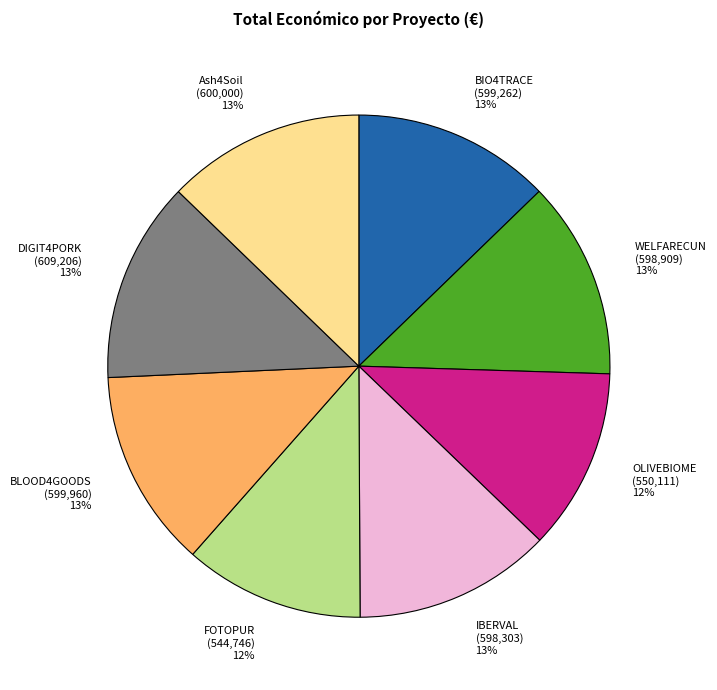

To the nearest percent, what is the difference between the largest and smallest slice percentages?

1%